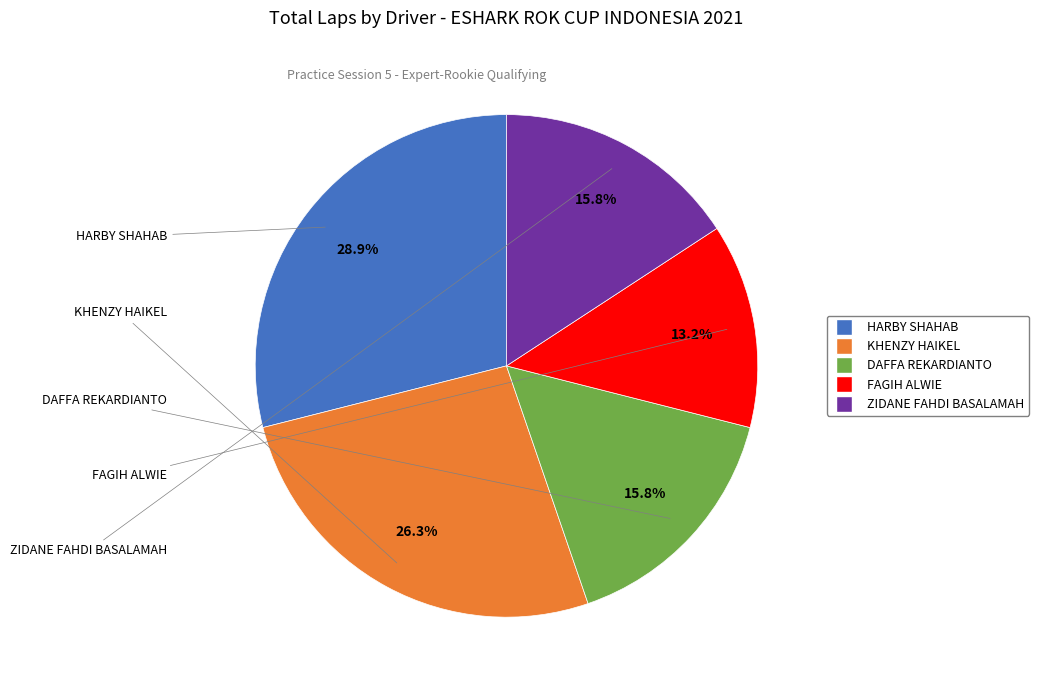

Count the number of slices in the pie.

5